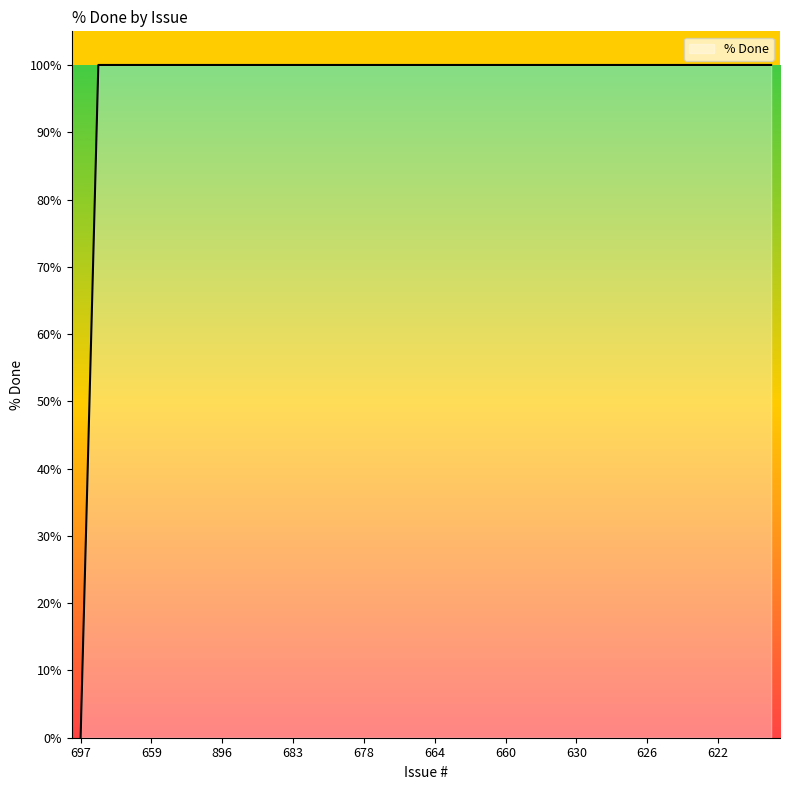

What is the greatest value displayed?

100